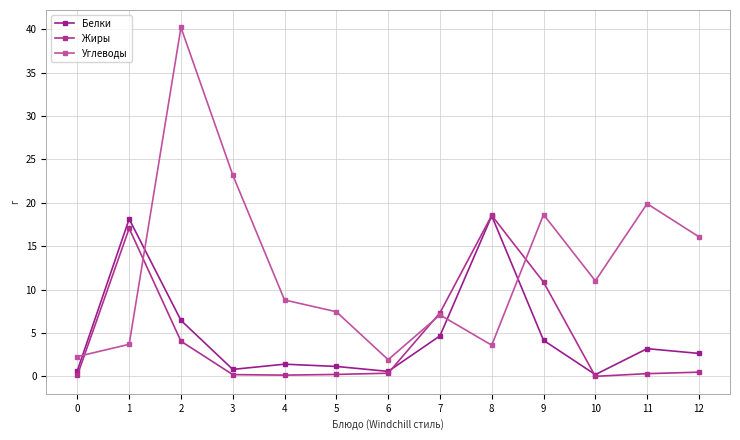

How many interior local valleys does the Углеводы series have?

3